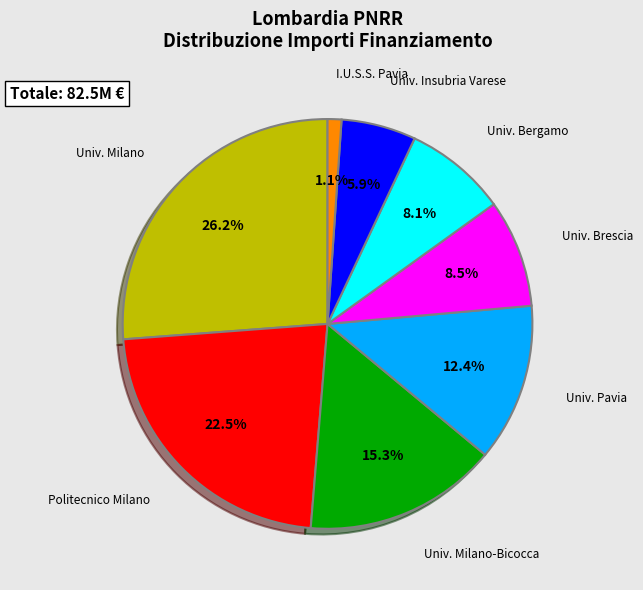

Is there any slice that represents more than half of the pie?

No